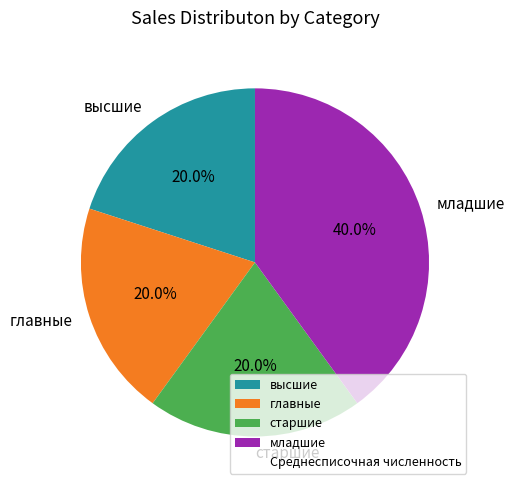

Which category has the biggest portion of the pie?

младшие